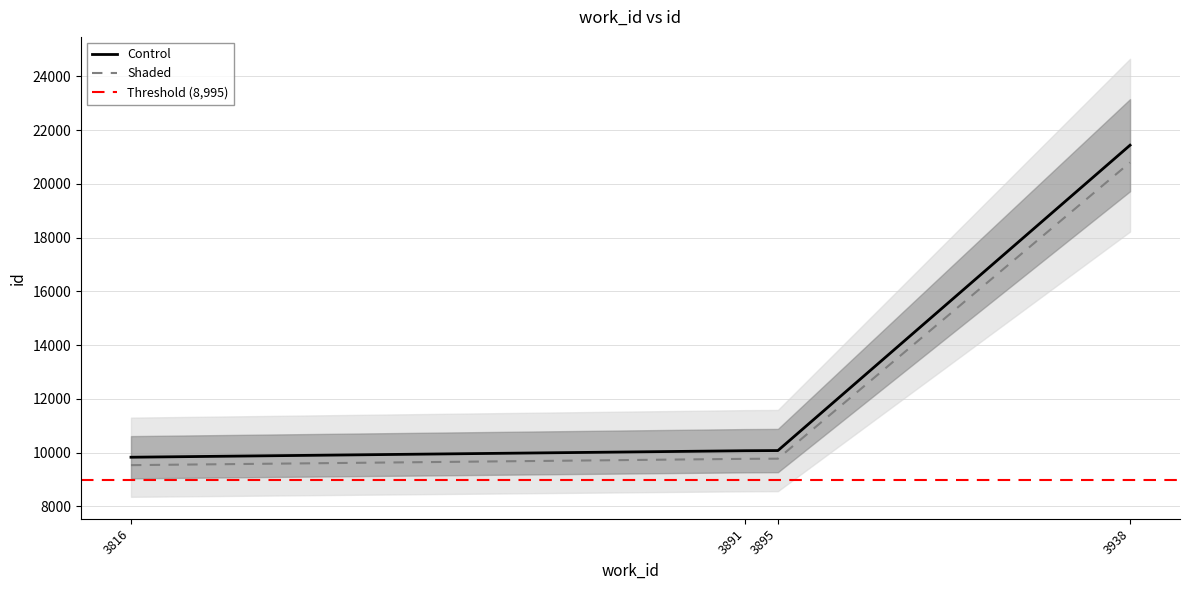

Rank the categories by value from lowest to highest.

3816, 3891, 3895, 3938